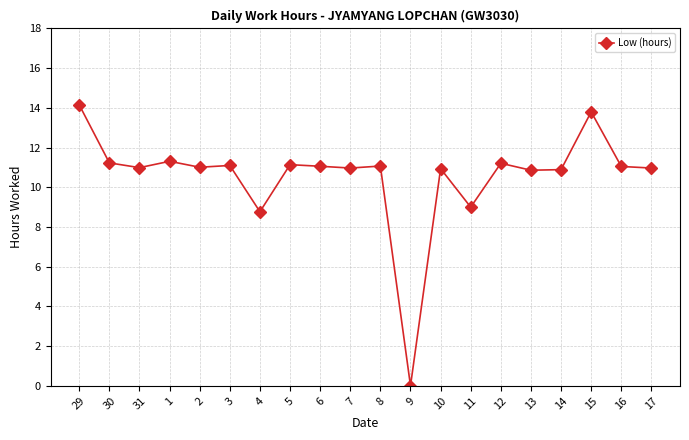

What is the average value?

10.6